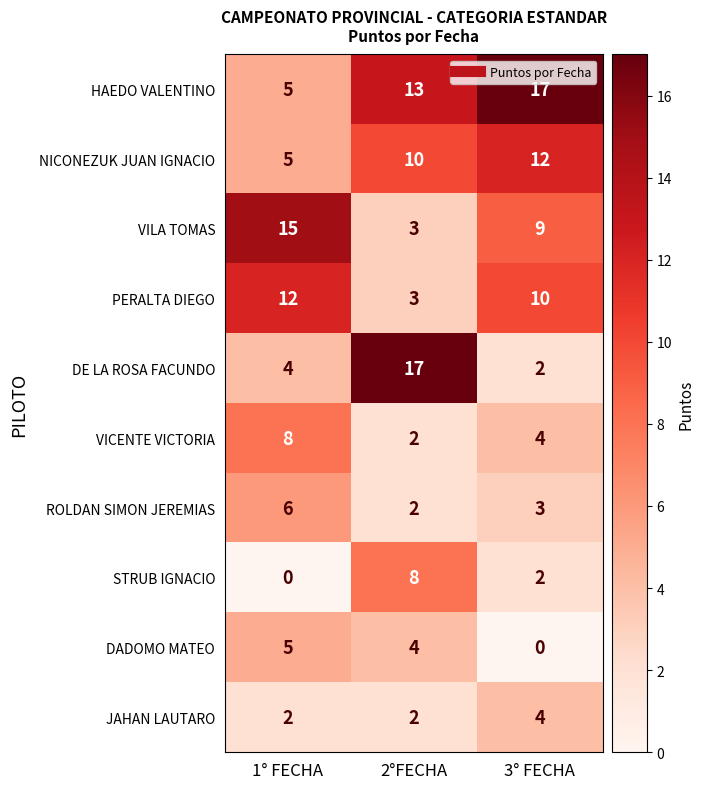

What is the total value across all series at 1° FECHA?

62